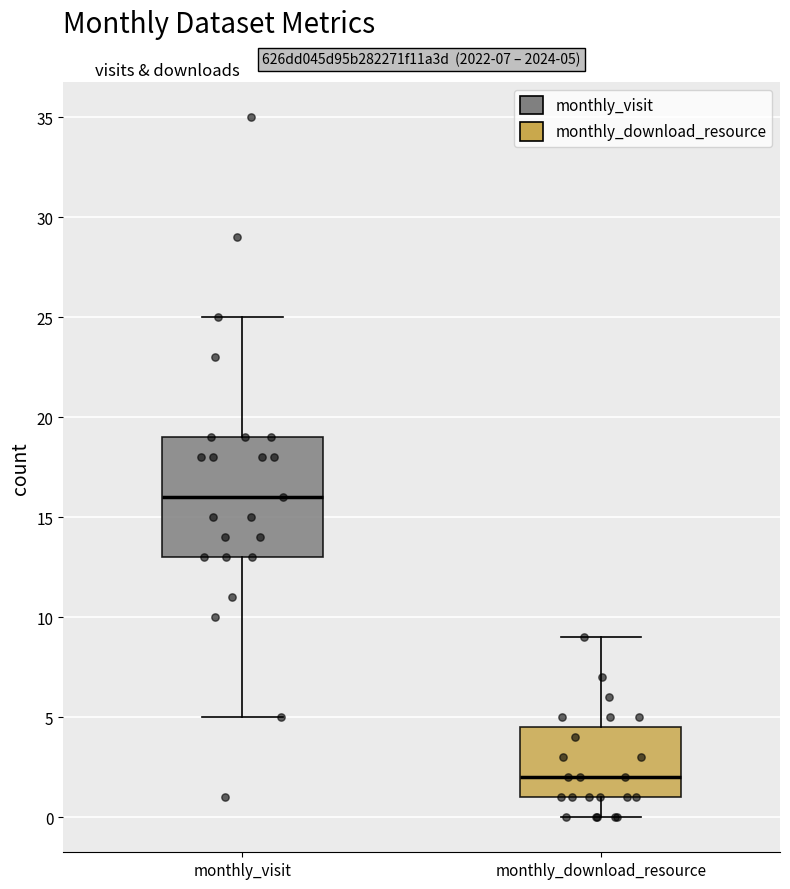

Which box has the lowest median line?

monthly_download_resource